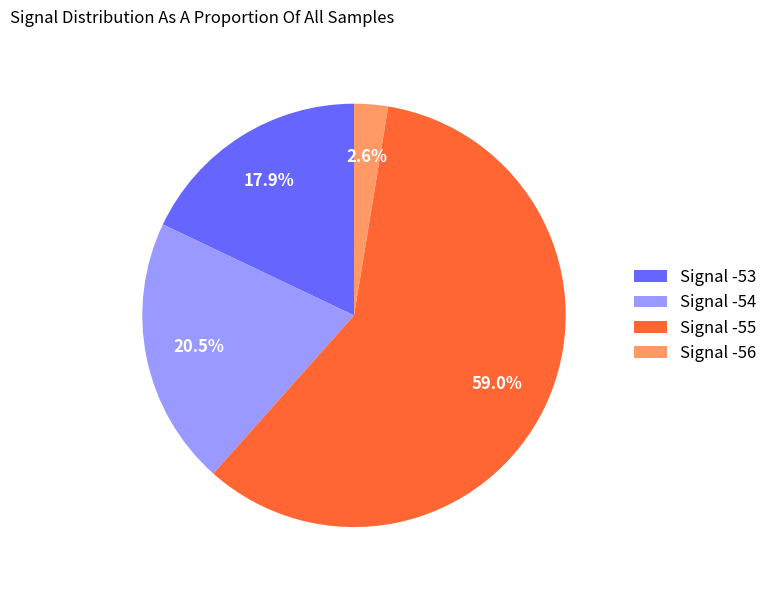

Which slice is the largest?

Signal -55